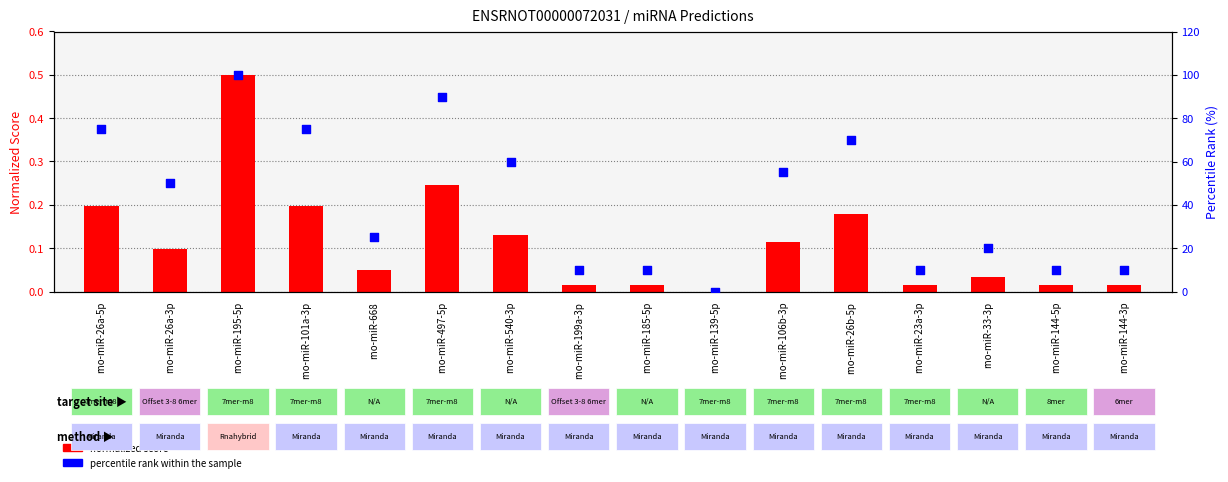

At how many categories does at least one series exceed 27?

8